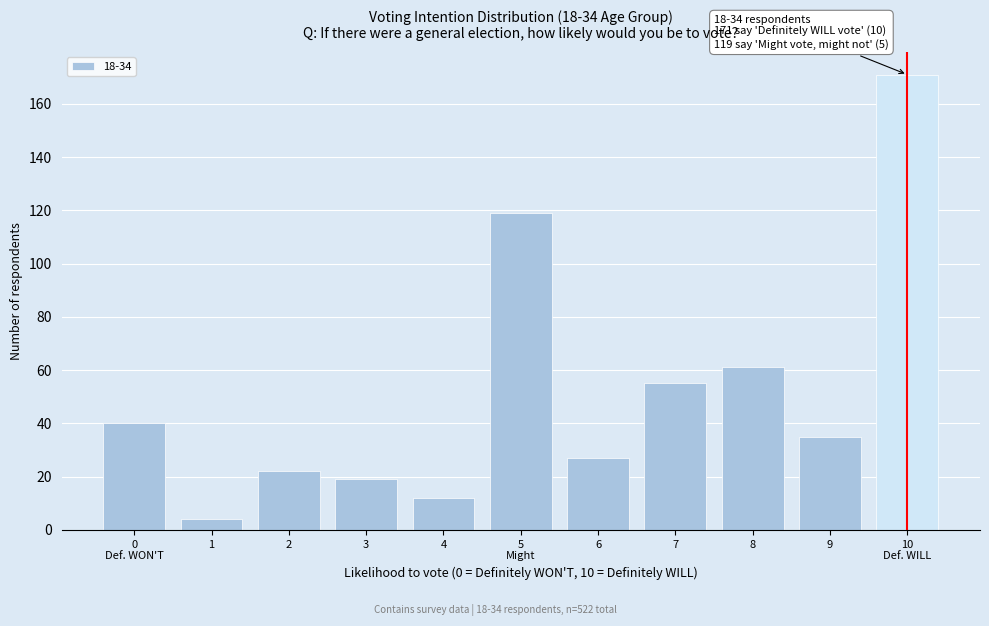

Reading left to right, transcribe all the data shown in this chart.

40	4	22	19	12	119	27	55	61	35	171